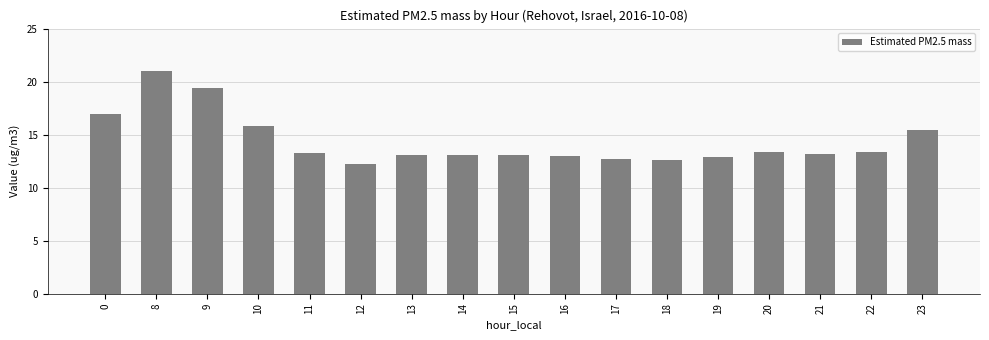

Count the number of data series in this chart.

1